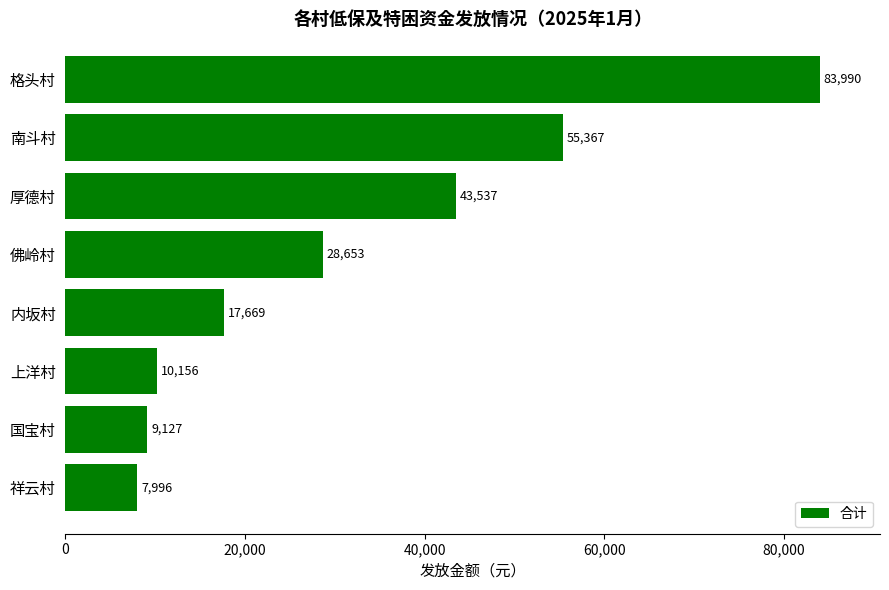

Between 内坂村 and 佛岭村, which is larger?

佛岭村